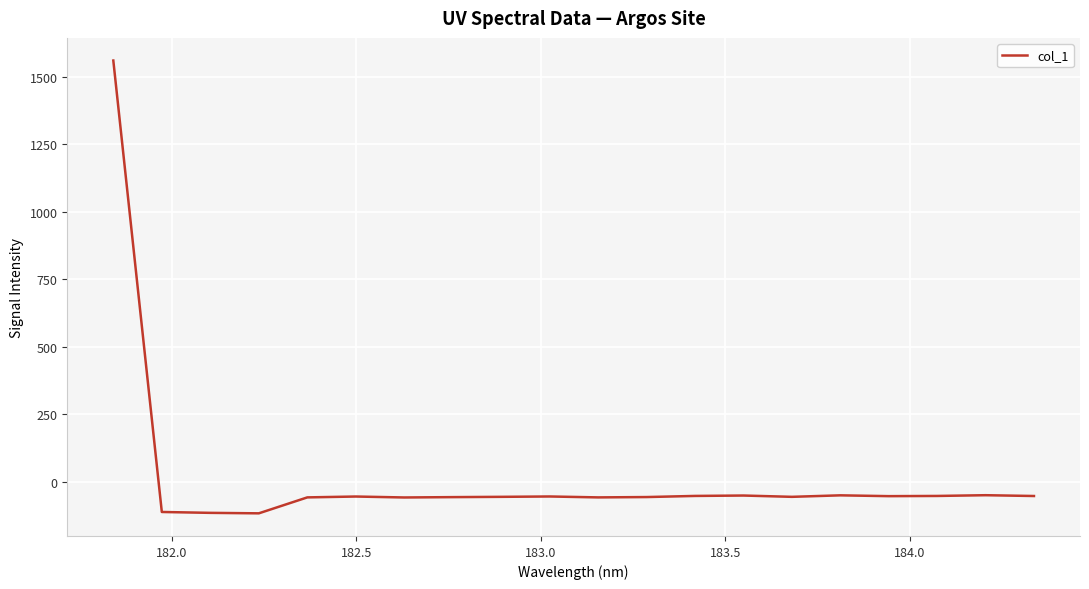

What is the maximum value shown in the chart?

1560.9